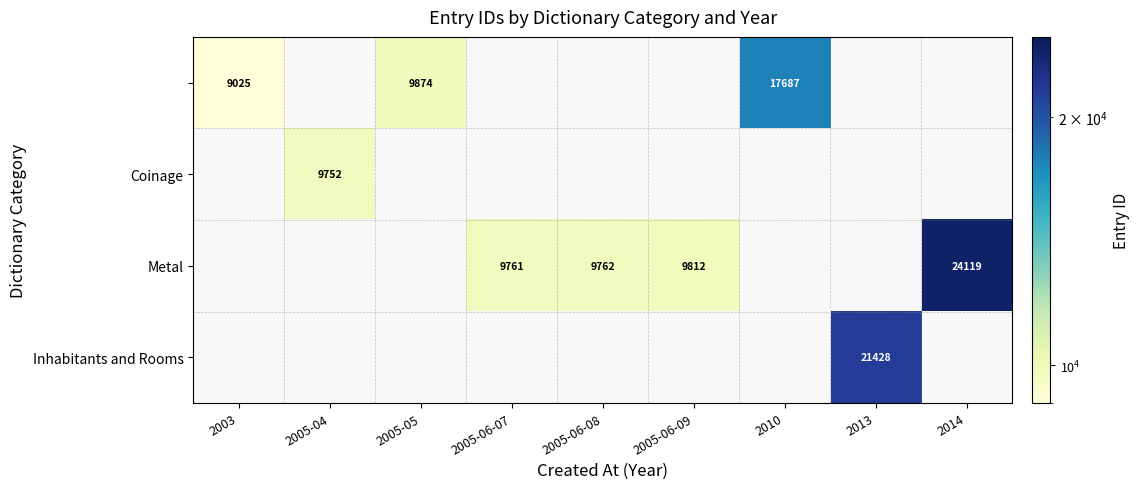

At how many categories does at least one series exceed 23845?

1